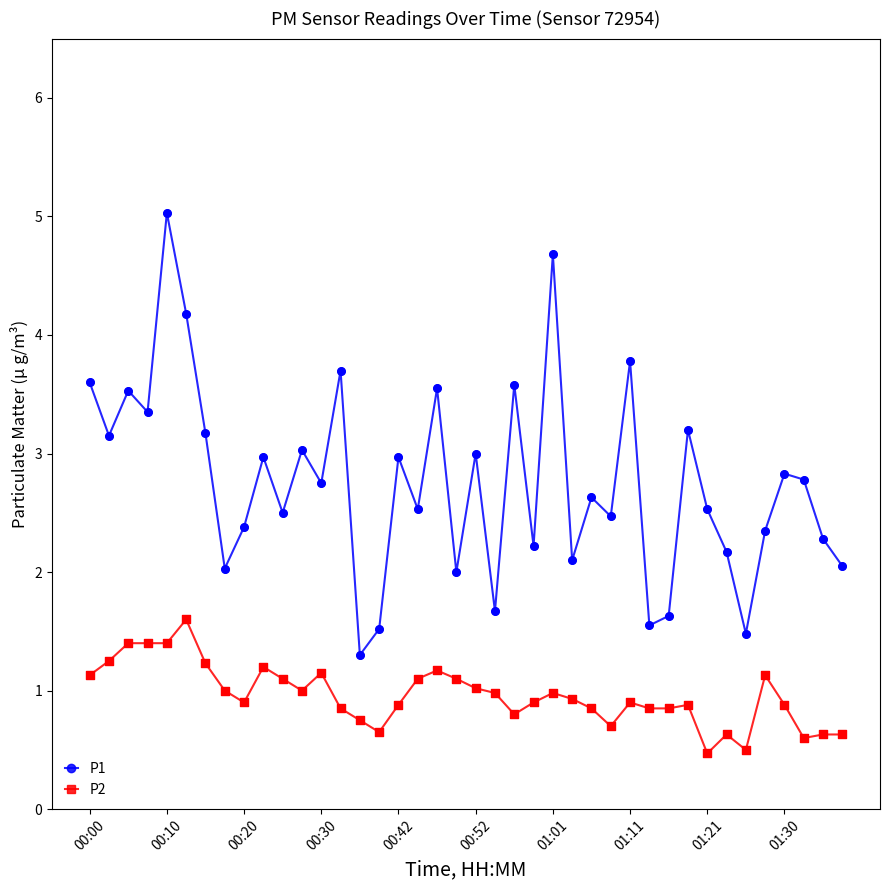

What are all the series names shown in the legend?

P1, P2